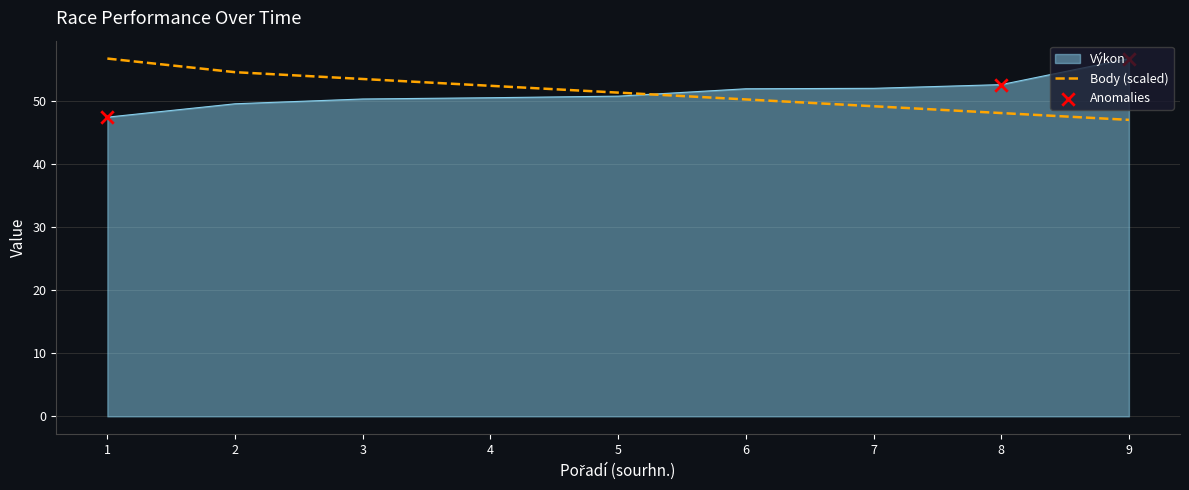

What is the total value across all series at 2?

104.1